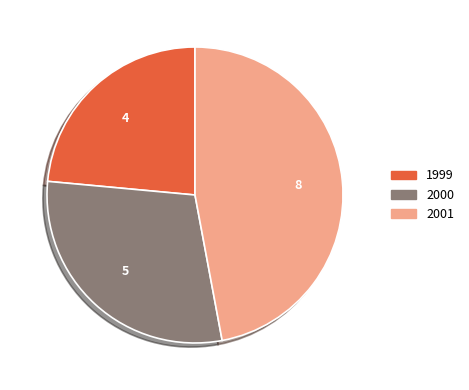

The 1999 slice represents 16% of the pie. True or false?

False